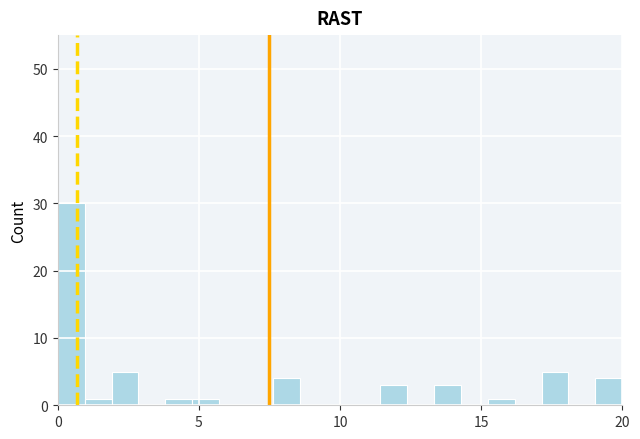

Around what value on the x-axis is the tallest bar? Give the approximate position of its centre, as read against the axis.

0.5